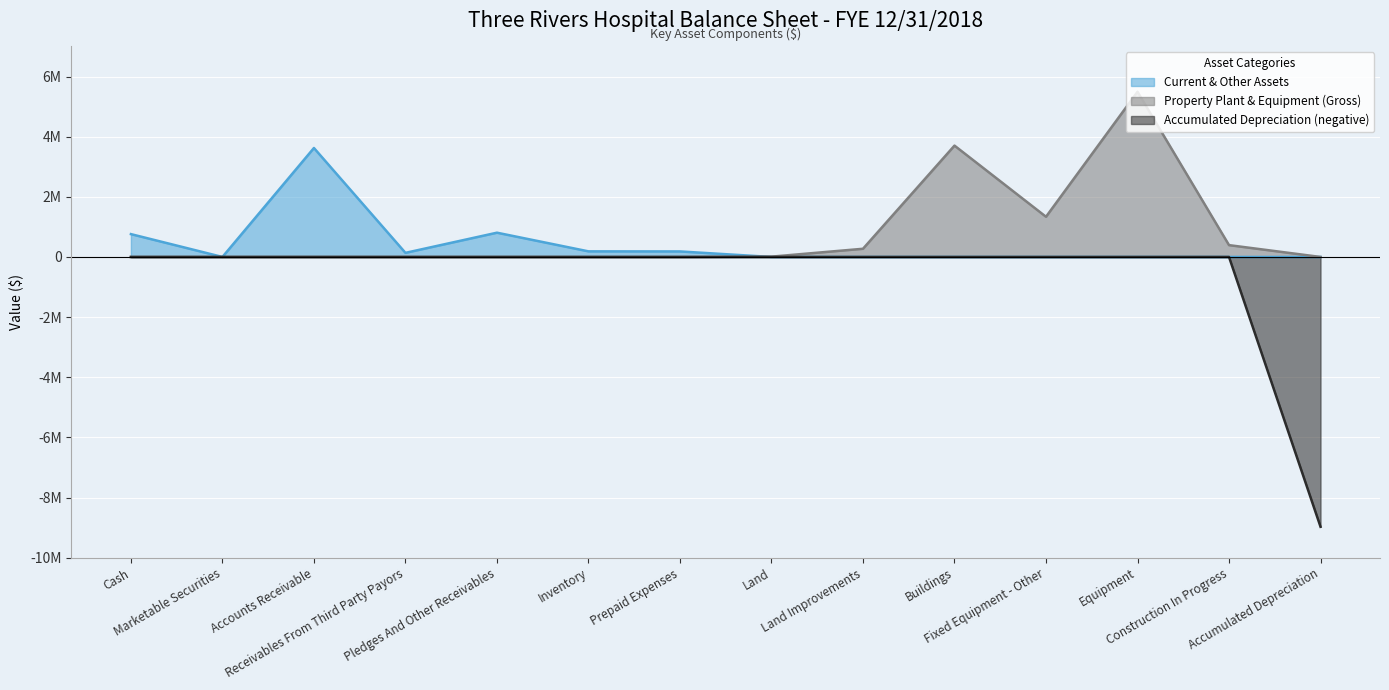

What is the label of the 5th point from the right?

Buildings